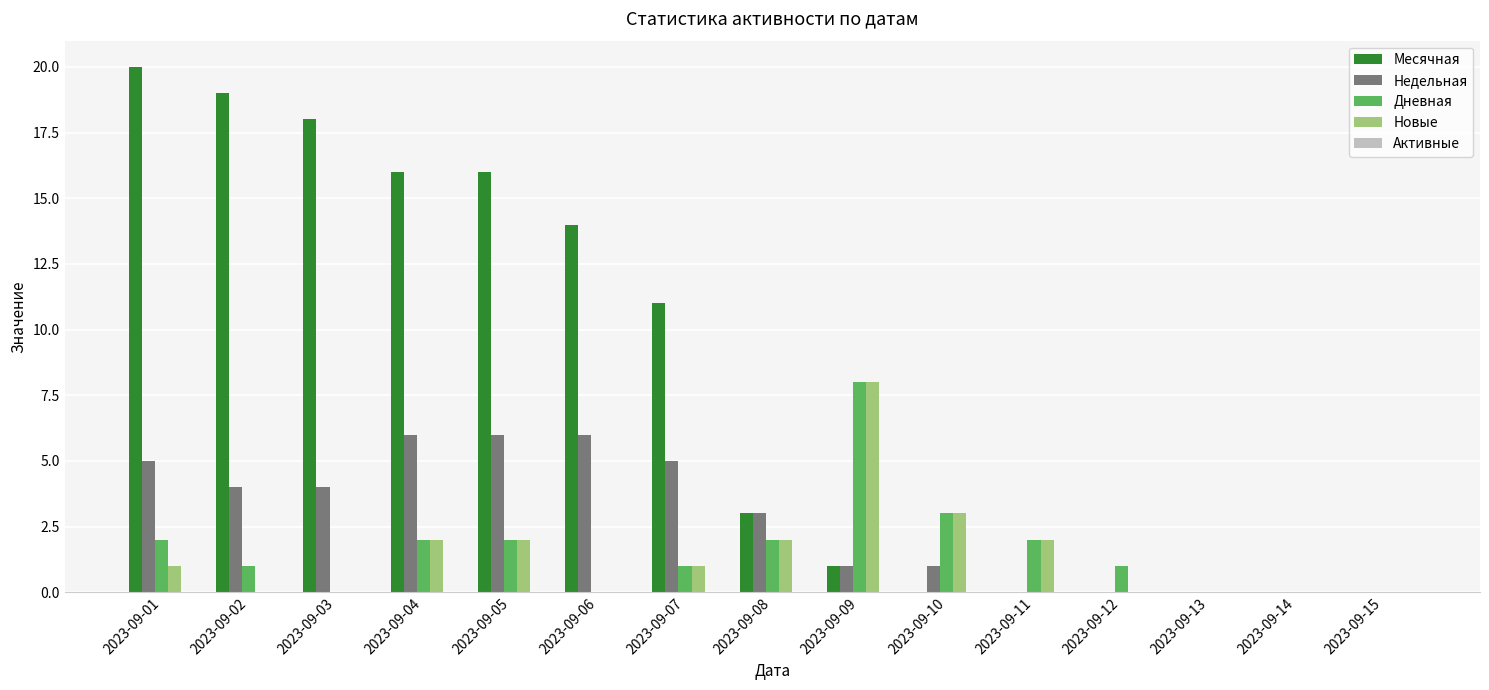

Are the bars grouped side by side (vs. stacked)?

Yes